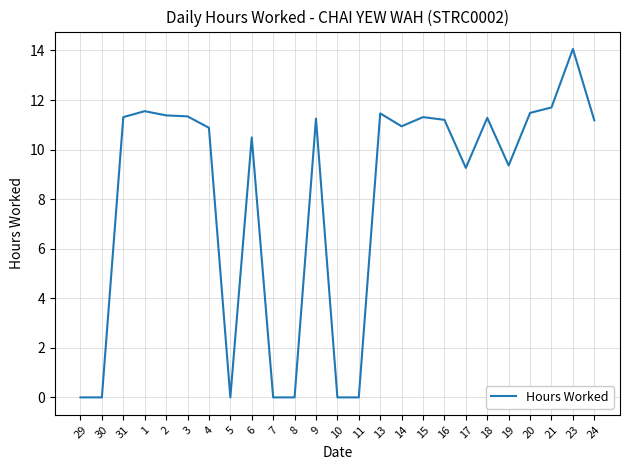

The value at 13 is 4.9. True or false?

False